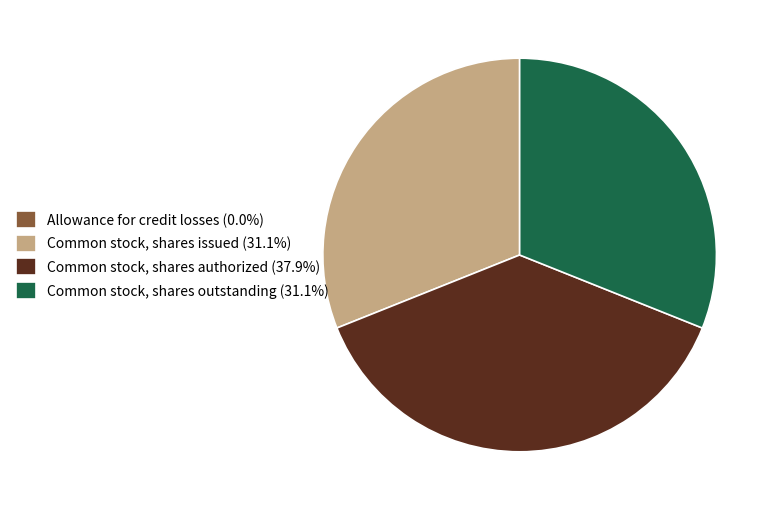

Is the sum of Common stock, shares outstanding (31.1%) and Common stock, shares authorized (37.9%) greater than half?

Yes